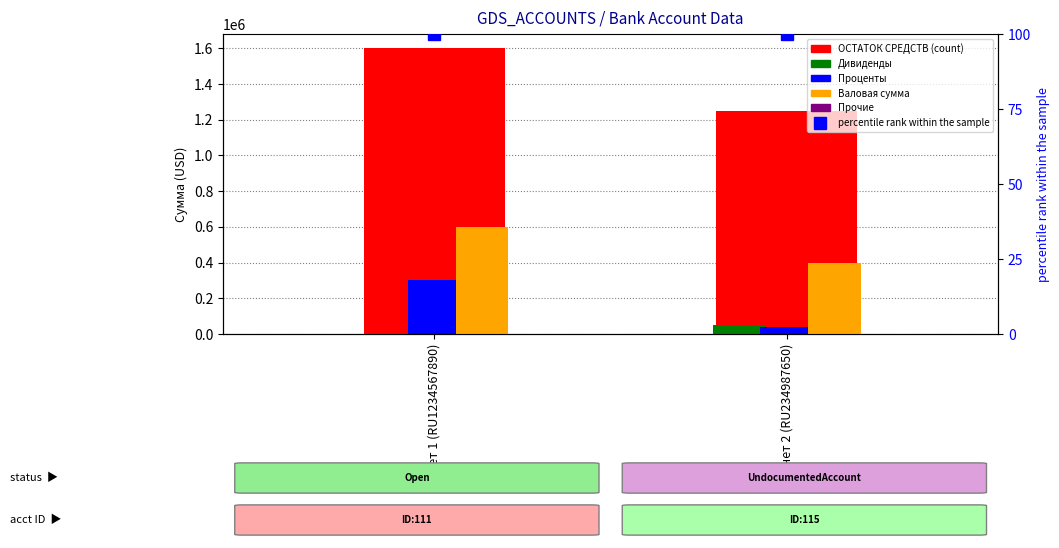

The value of ОСТАТОК СРЕДСТВ at Счет 2 (RU234987650) is 1250000. True or false?

True